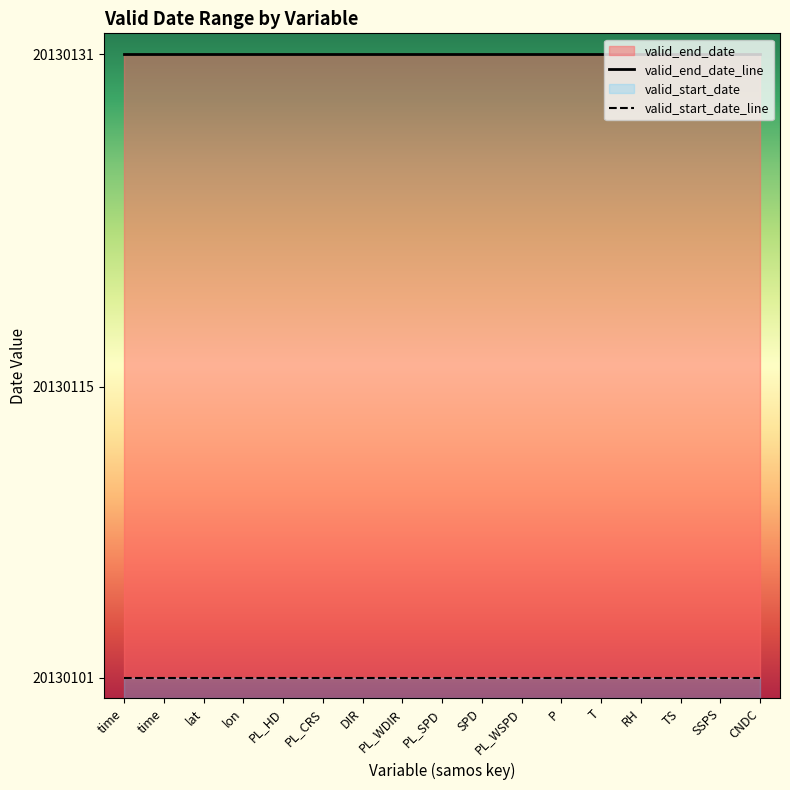

Read the valid_end_date_line value at TS.

20130131